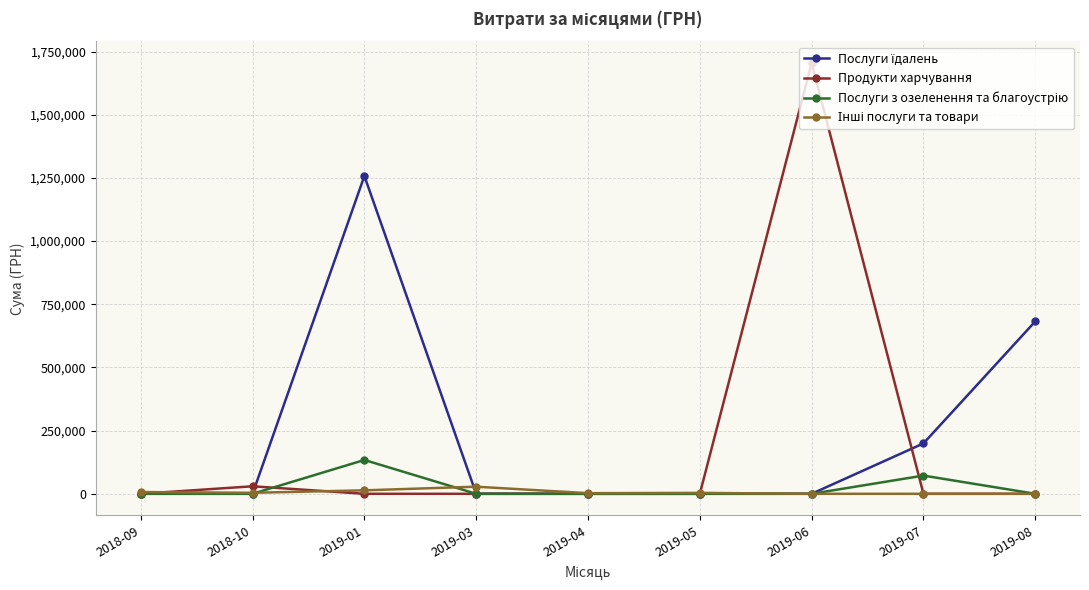

What is the spread (max minus min) of values at 2019-08?

682189.4